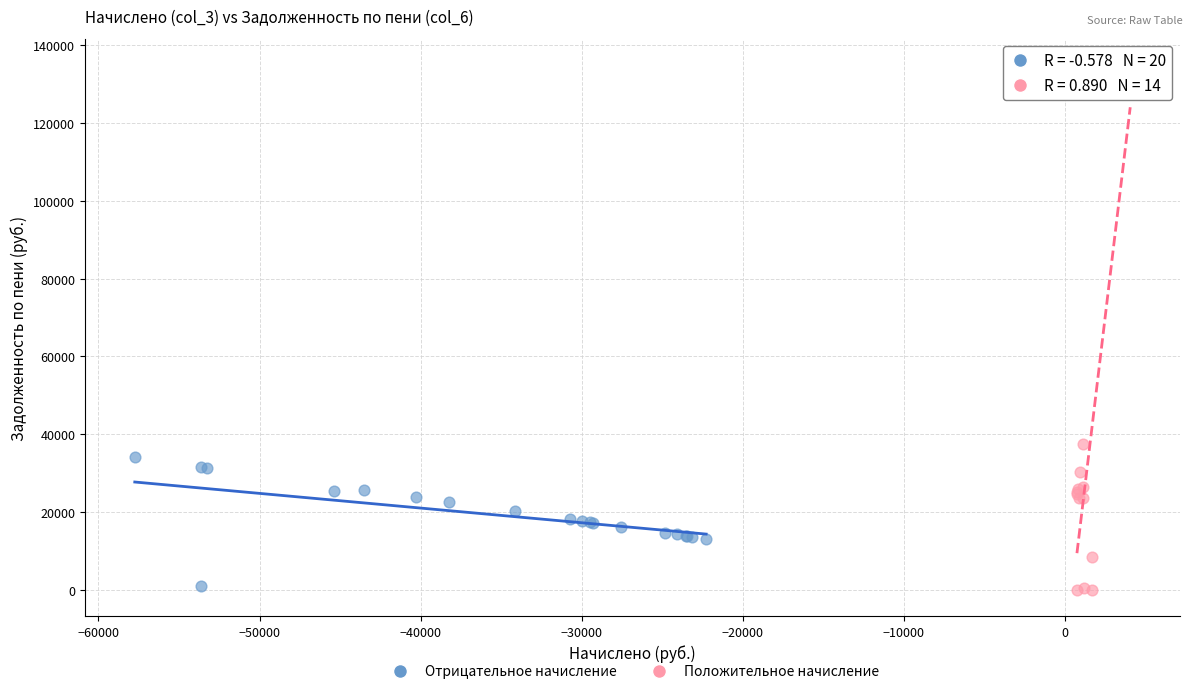

Which series reaches the maximum Y coordinate?

Положительное начисление